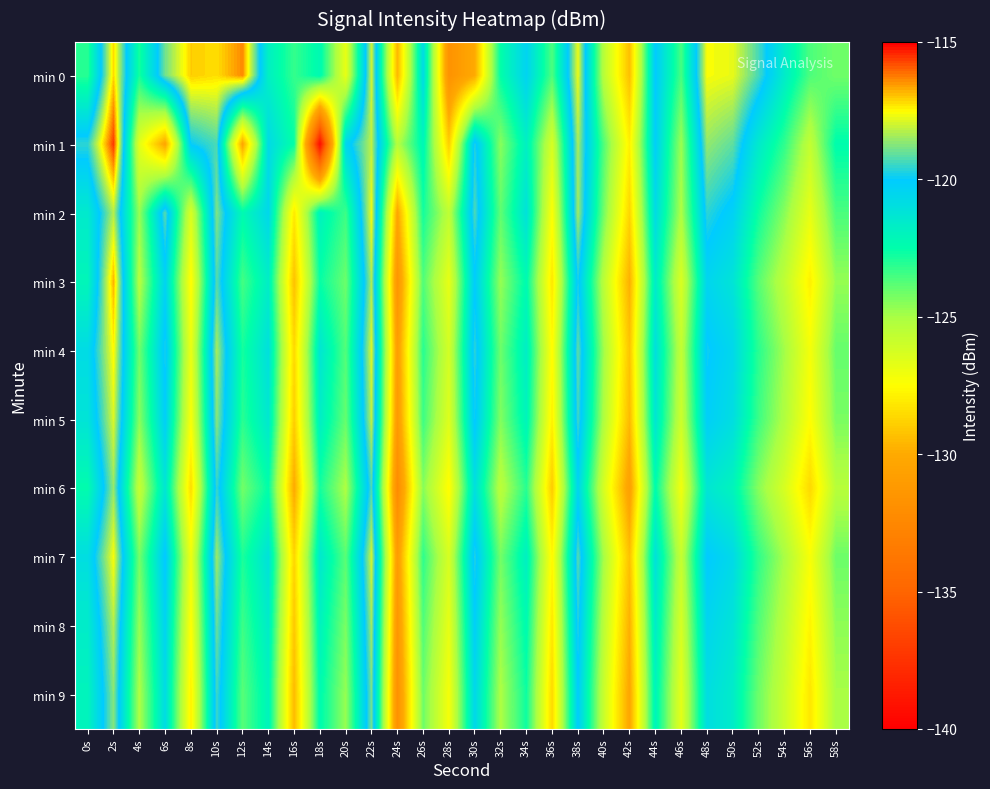

At which category is the sum across all series the highest?

2s